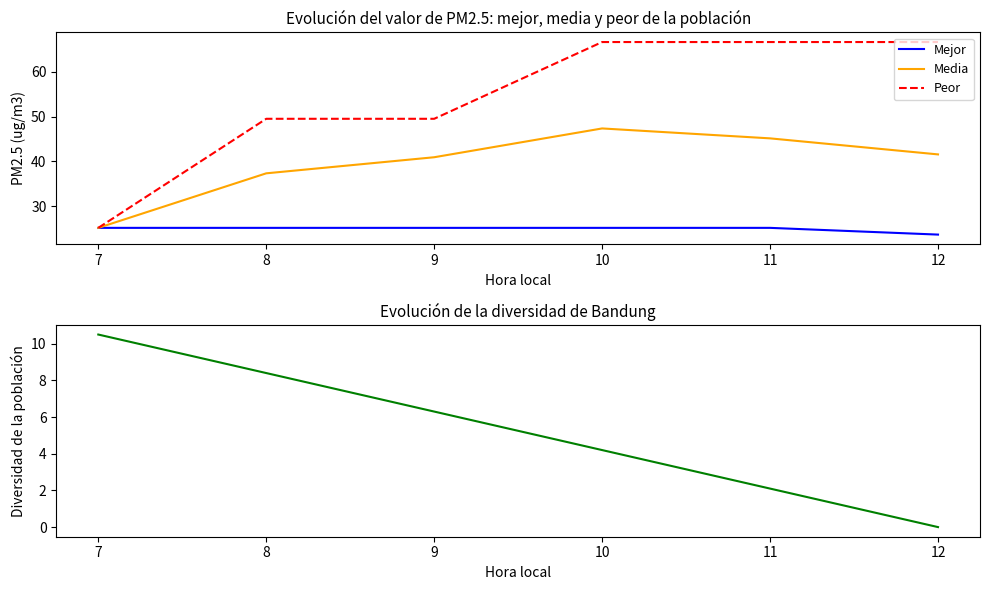

True or false: Mejor and Diversidad intersect in this chart.

False